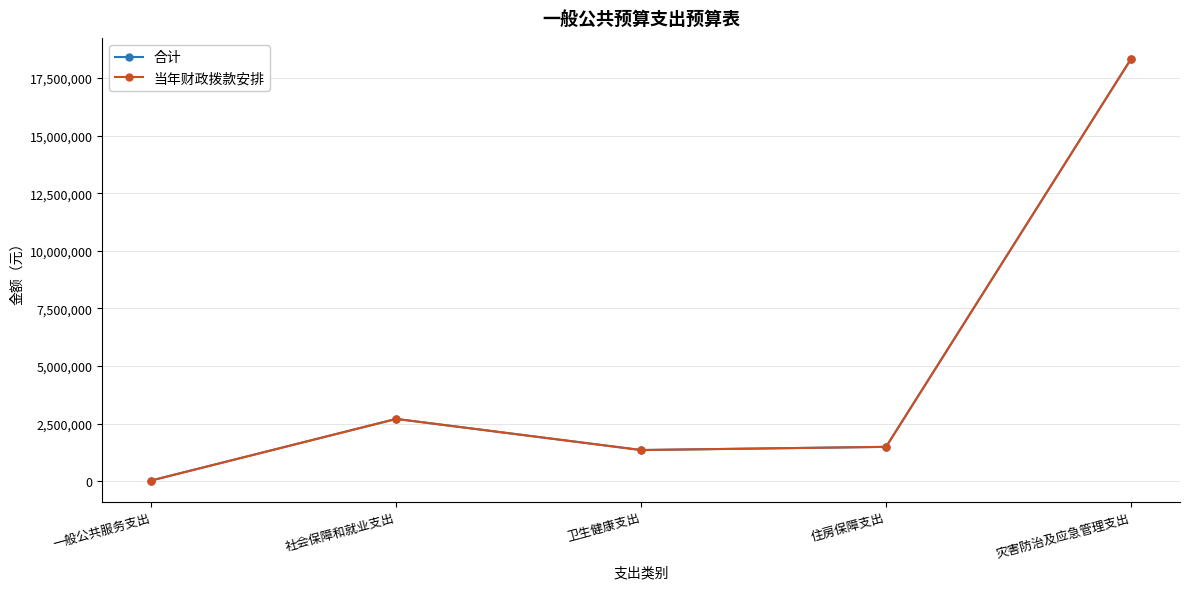

What is the average value of the 合计 series?

4783480.2